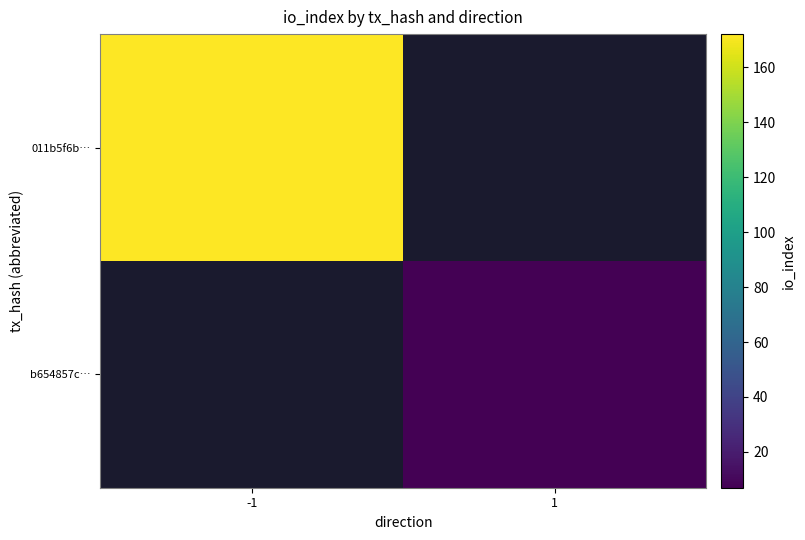

Is the value of 011b5f6b… at -1 greater than the value of b654857c… at 1?

Yes